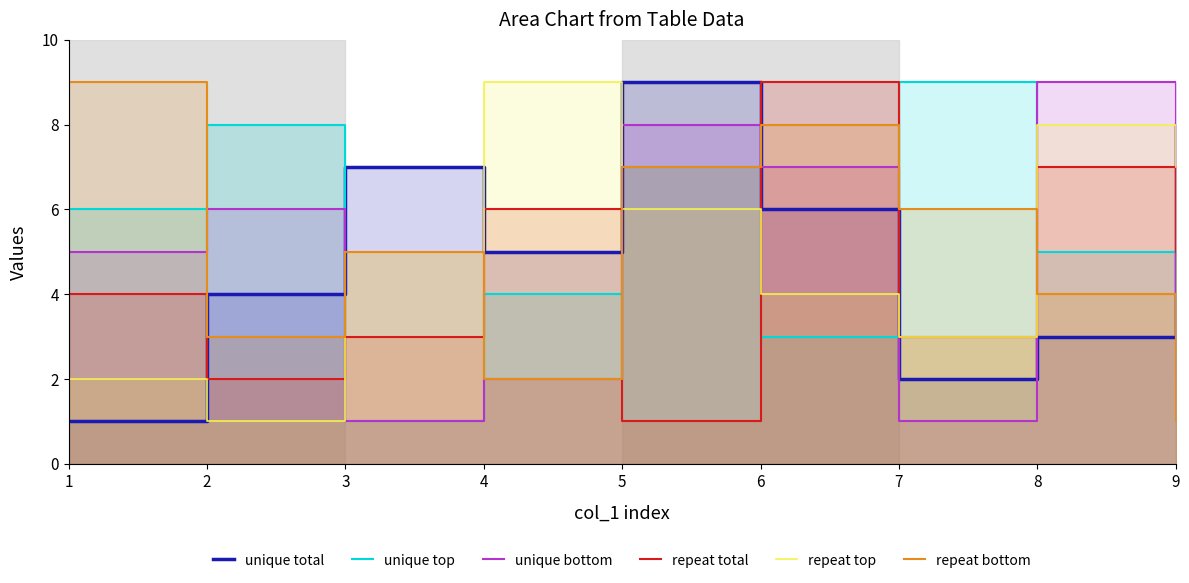

Which category has the lowest value in the unique total series?

1